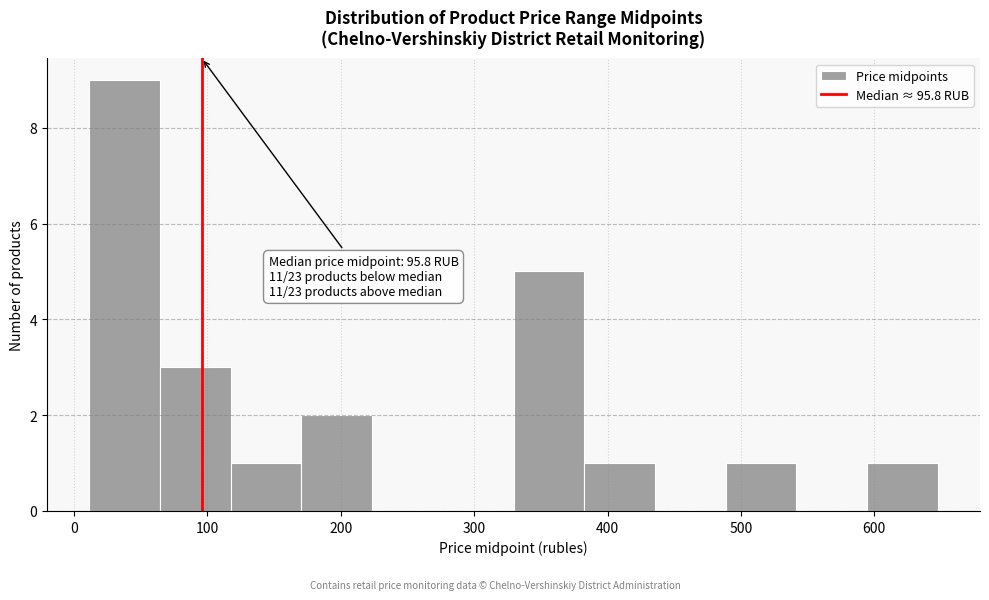

Over which range of the x-axis is the bar tallest?

10 to 60